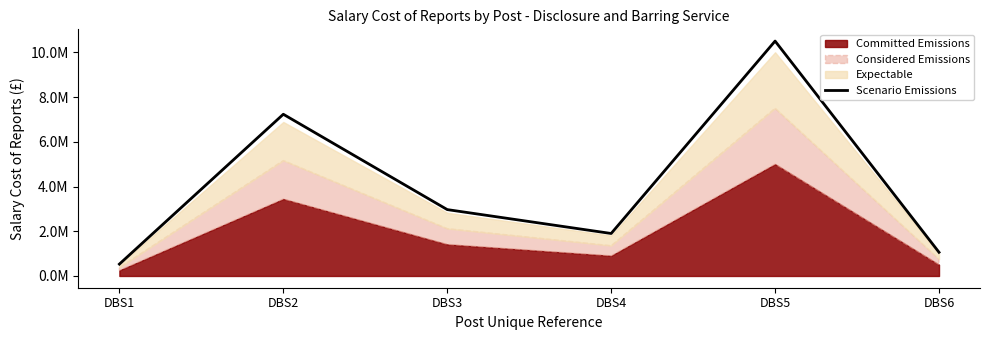

What is the difference between the maximum and minimum values?

9978413.6